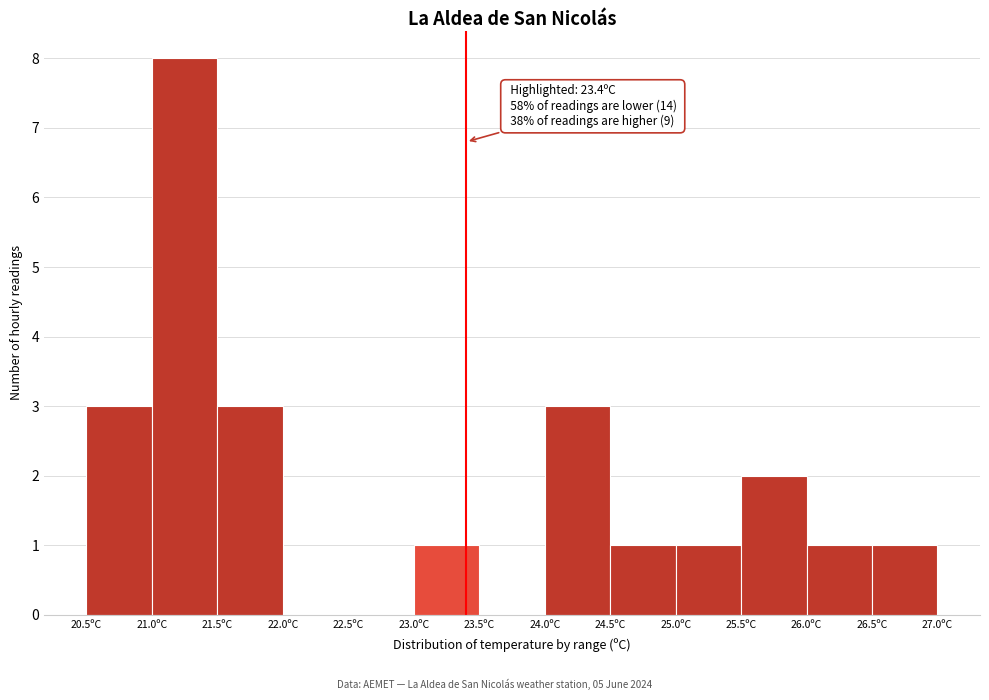

Over which range of the x-axis is the bar tallest?

21.0 to 21.5